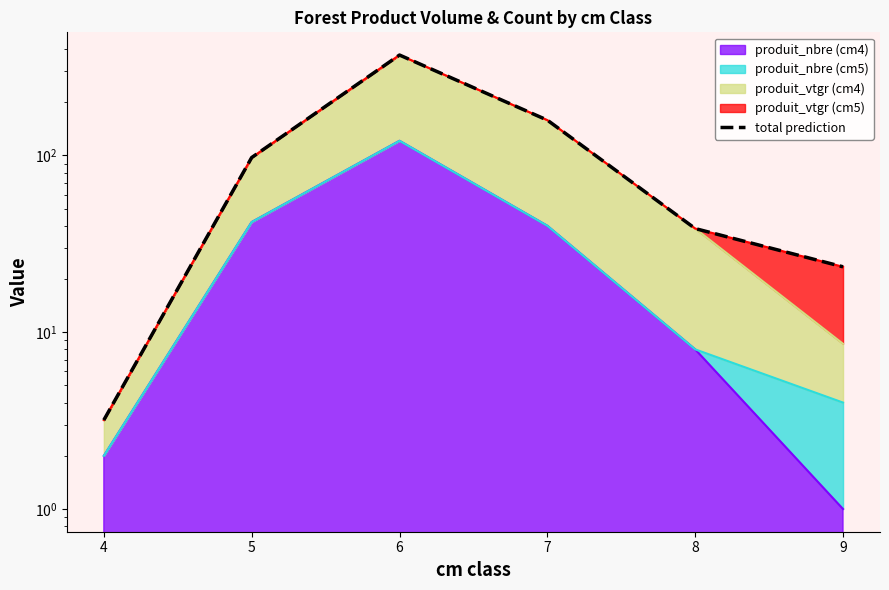

What is the value of the 6th point from the left?

23.4